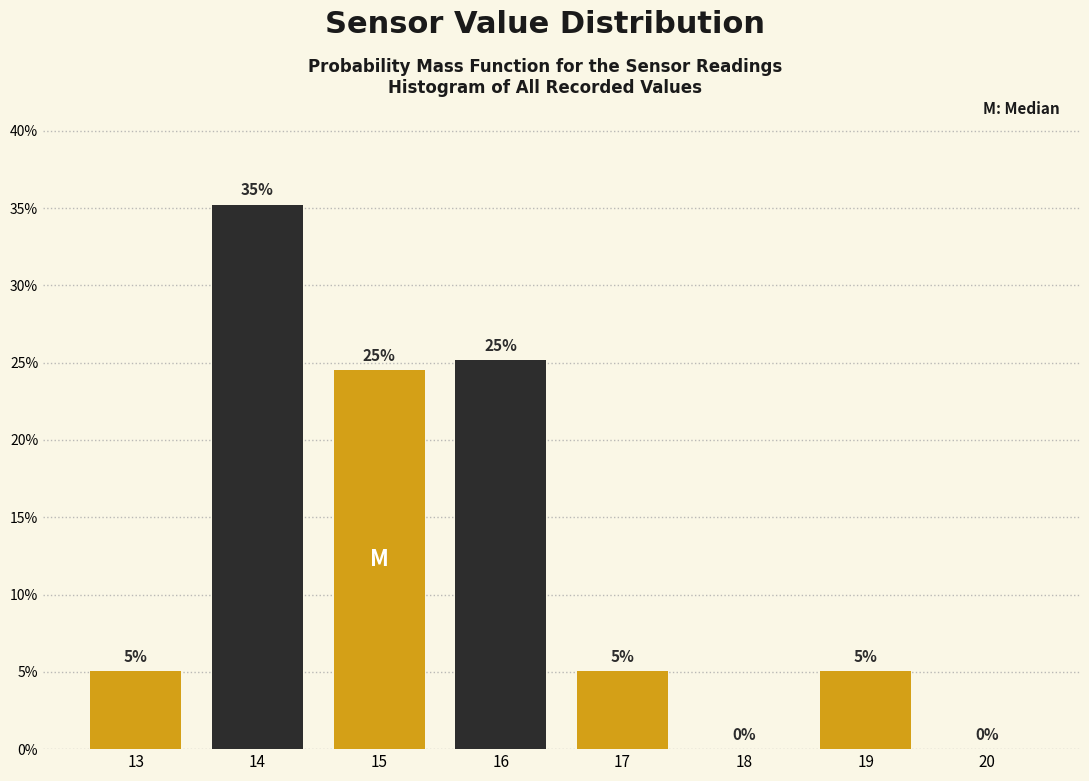

Approximately how many times larger is the value at 19 compared to 17?

1.0